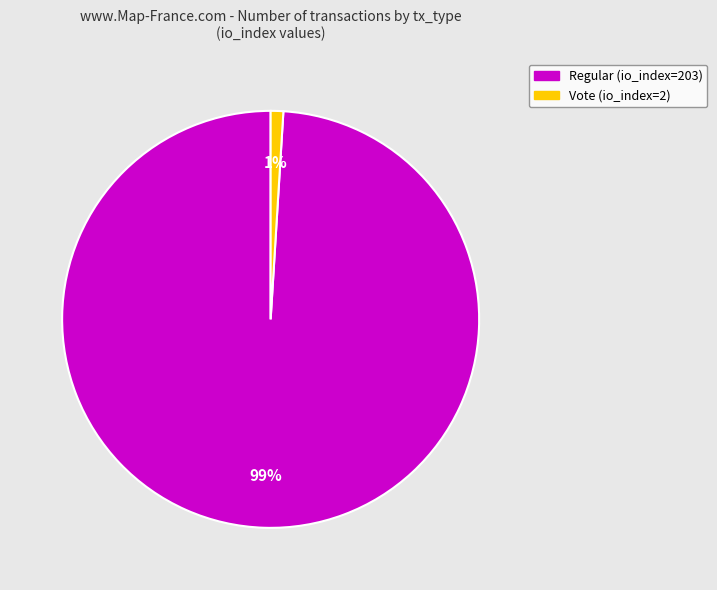

Which has a higher value, Vote (io_index=2) or Regular (io_index=203)?

Regular (io_index=203)